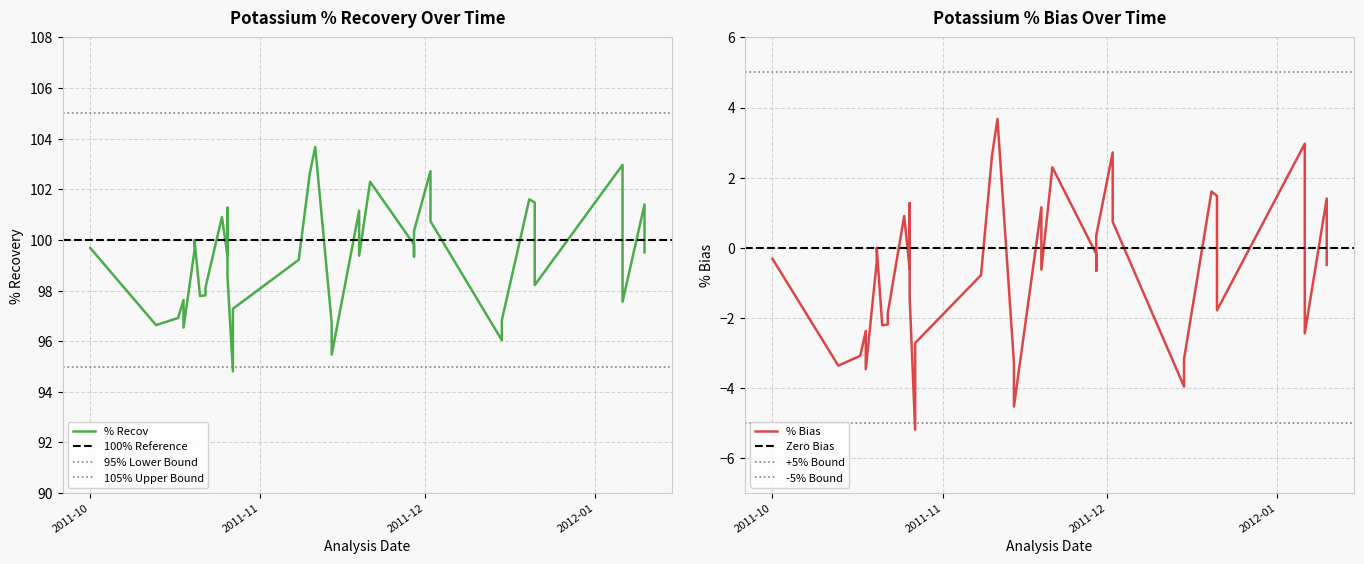

True or false: % Recov and % Bias intersect in this chart.

False